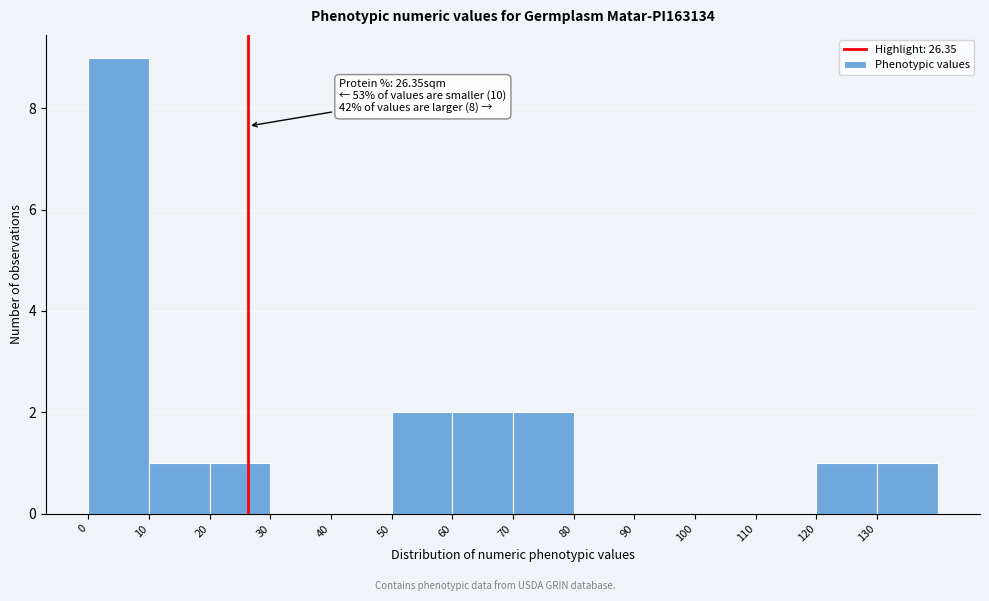

Over which range of the x-axis is the bar tallest?

0 to 10